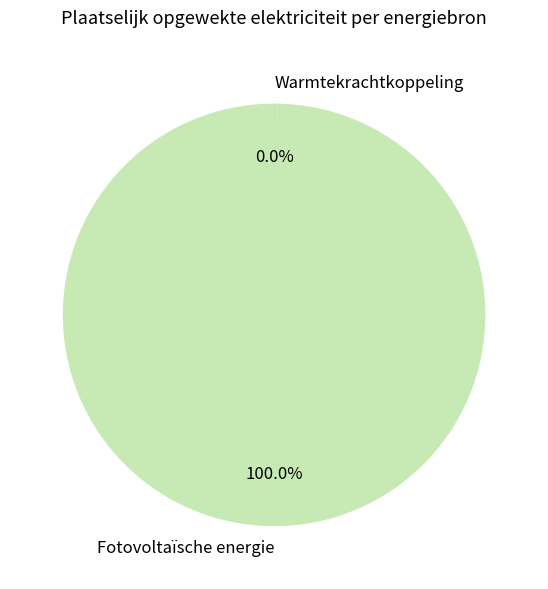

Does Fotovoltaïsche energie account for over 50% of the chart?

Yes